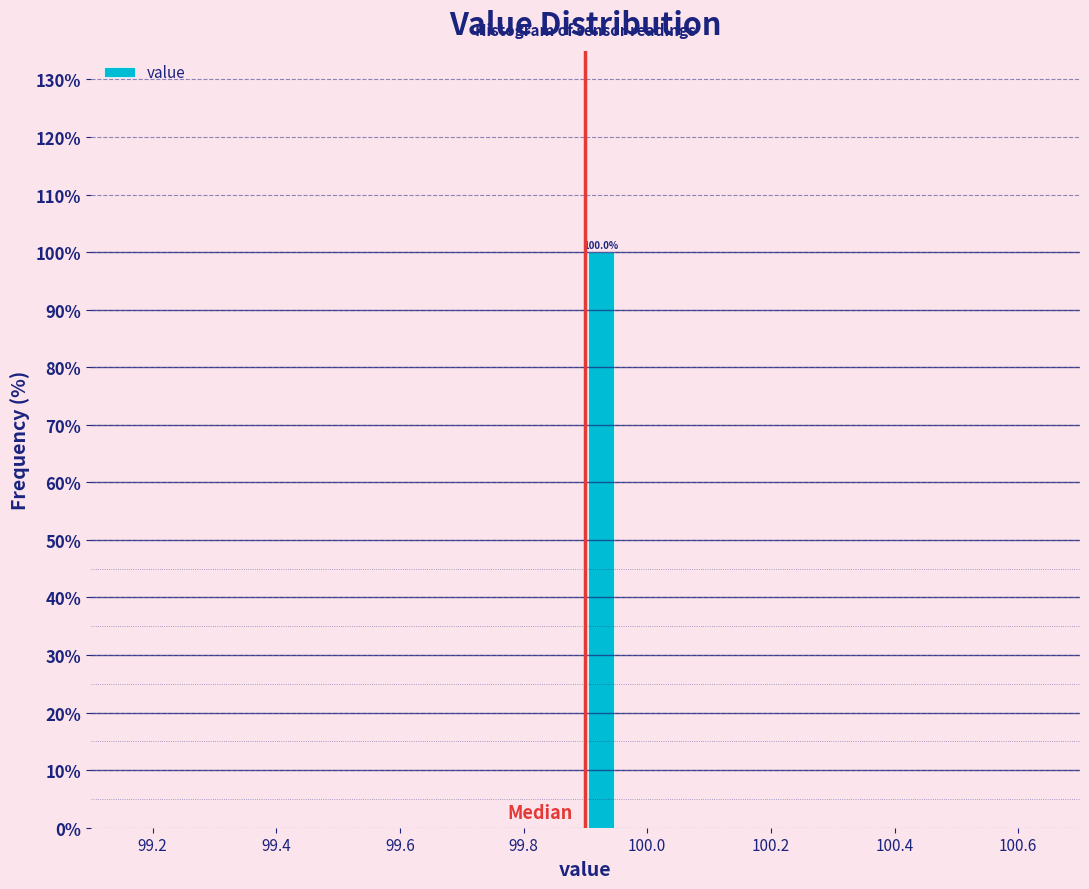

Around what value on the x-axis is the tallest bar? Give the approximate position of its centre, as read against the axis.

99.92